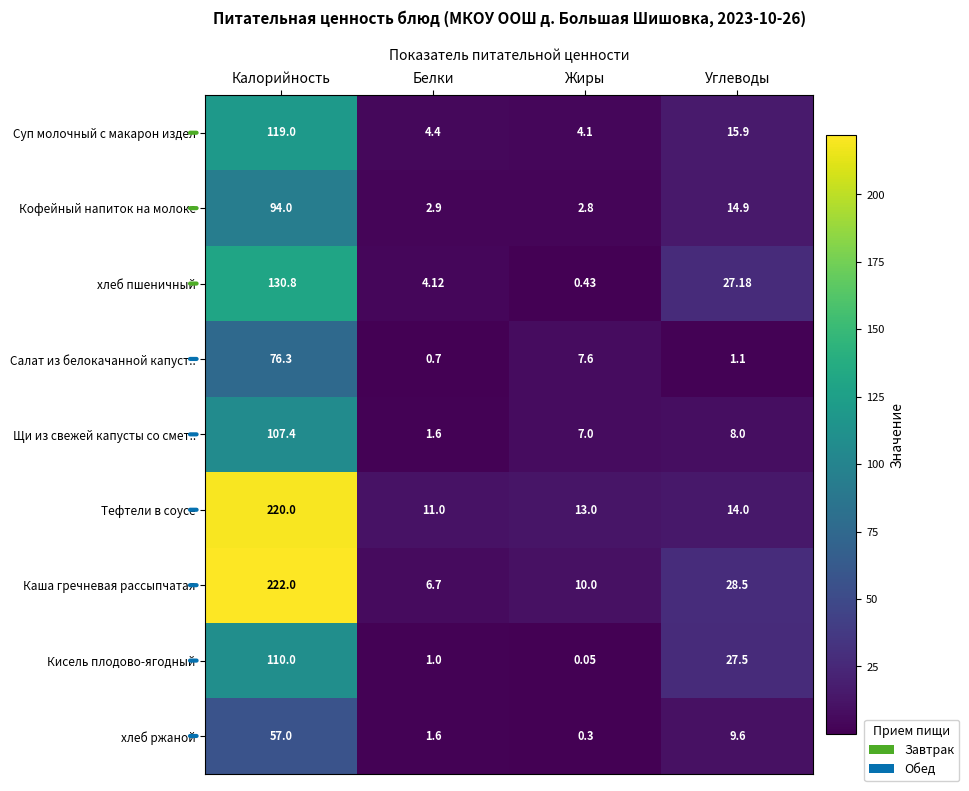

Count the number of data series in this chart.

9